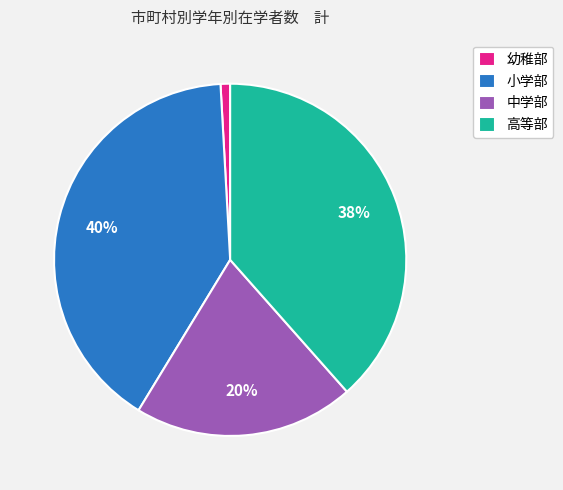

What is the smallest slice in the pie chart?

幼稚部